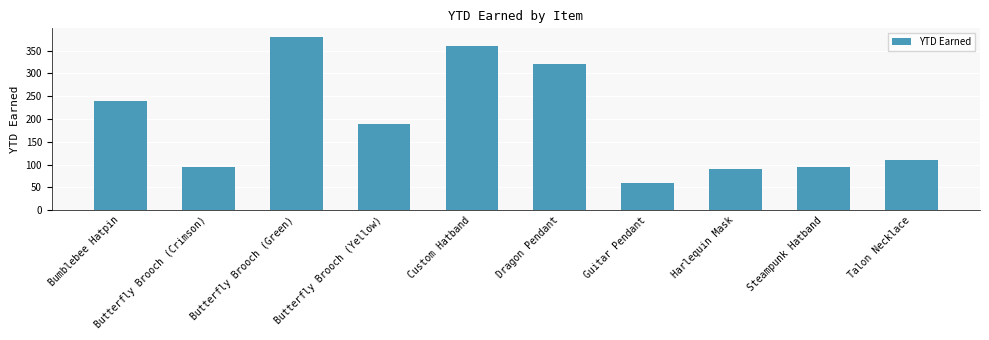

What is the smallest value displayed?

60